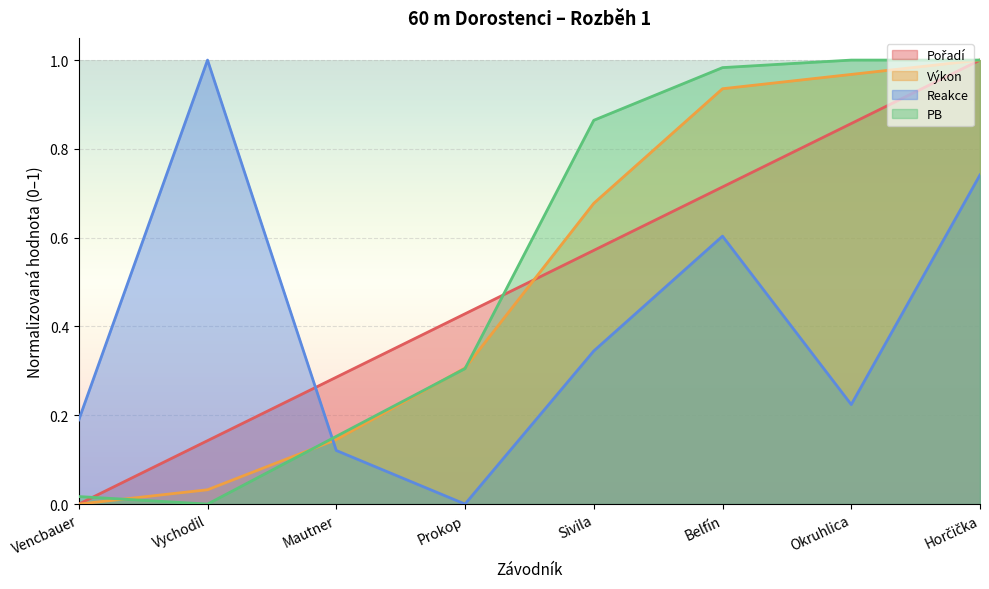

Reading left to right, extract all data points from this chart.

Pořadí: Vencbauer=0.0	Vychodil=0.1	Mautner=0.3	Prokop=0.4	Sivila=0.6	Belfín=0.7	Okruhlica=0.9	Horčička=1.0
Výkon: Vencbauer=0.0	Vychodil=0.0	Mautner=0.1	Prokop=0.3	Sivila=0.7	Belfín=0.9	Okruhlica=1.0	Horčička=1.0
Reakce: Vencbauer=0.2	Vychodil=1.0	Mautner=0.1	Prokop=0.0	Sivila=0.3	Belfín=0.6	Okruhlica=0.2	Horčička=0.7
PB: Vencbauer=0.0	Vychodil=0.0	Mautner=0.2	Prokop=0.3	Sivila=0.9	Belfín=1.0	Okruhlica=1.0	Horčička=1.0